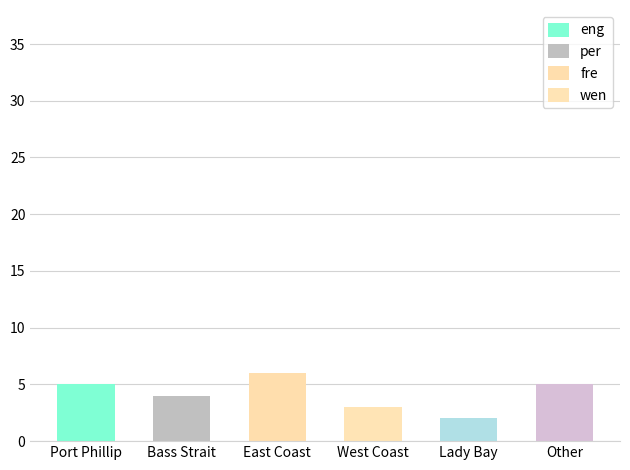

What is the maximum value shown in the chart?

6